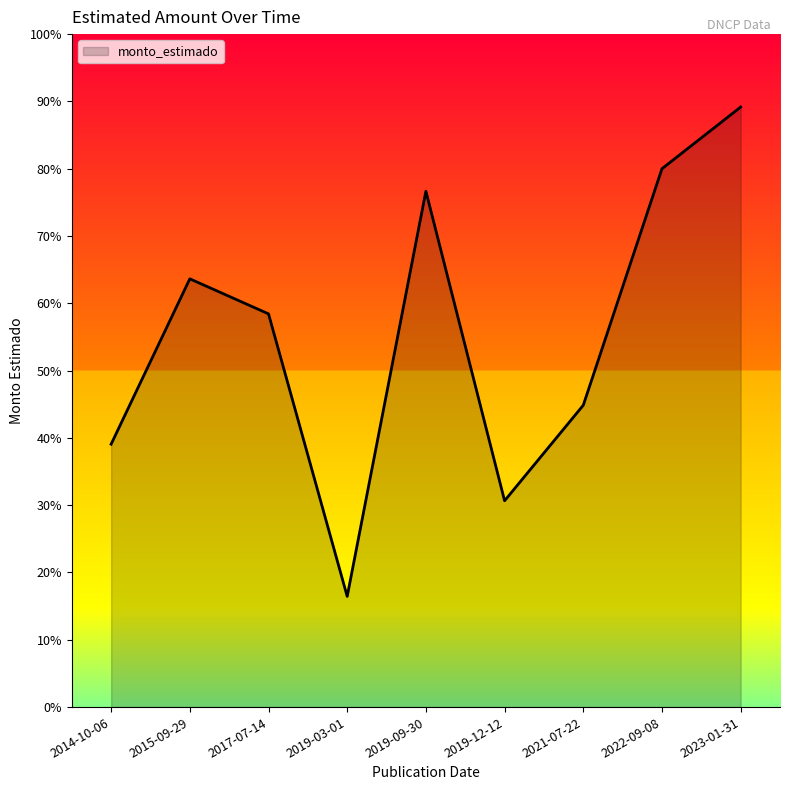

Is this an area chart (filled region under the line)?

Yes